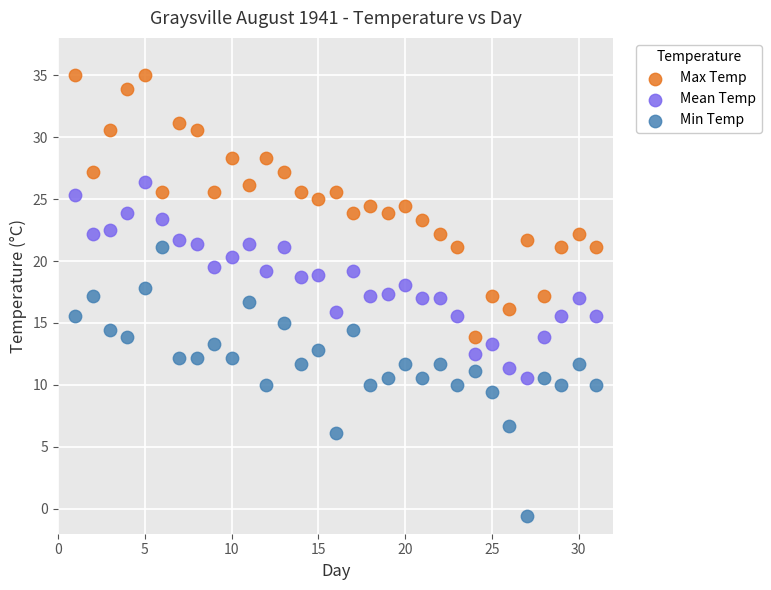

Which series reaches the maximum Y coordinate?

Max Temp